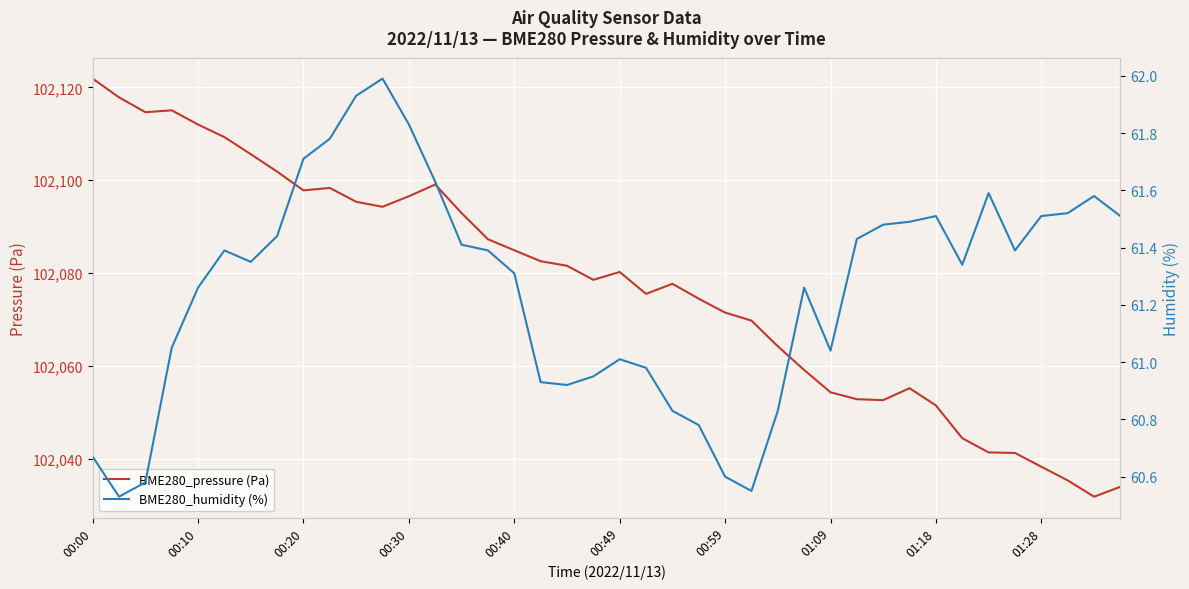

The value of BME280_pressure (Pa) at 01:28 is 102038.2. True or false?

True